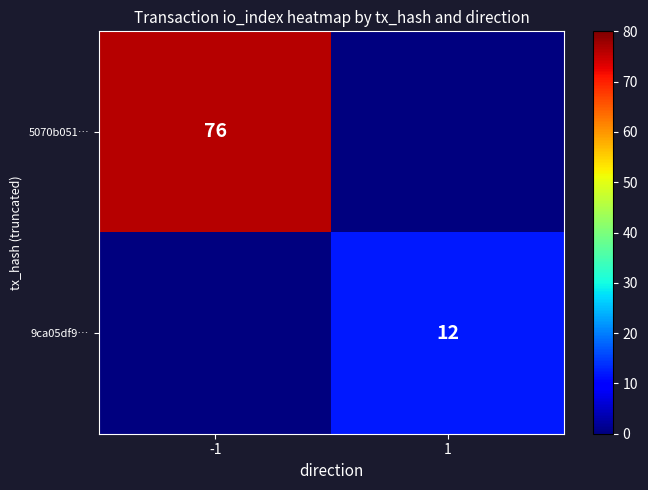

The 9ca05df9… series shows 4 at 1. True or false?

False